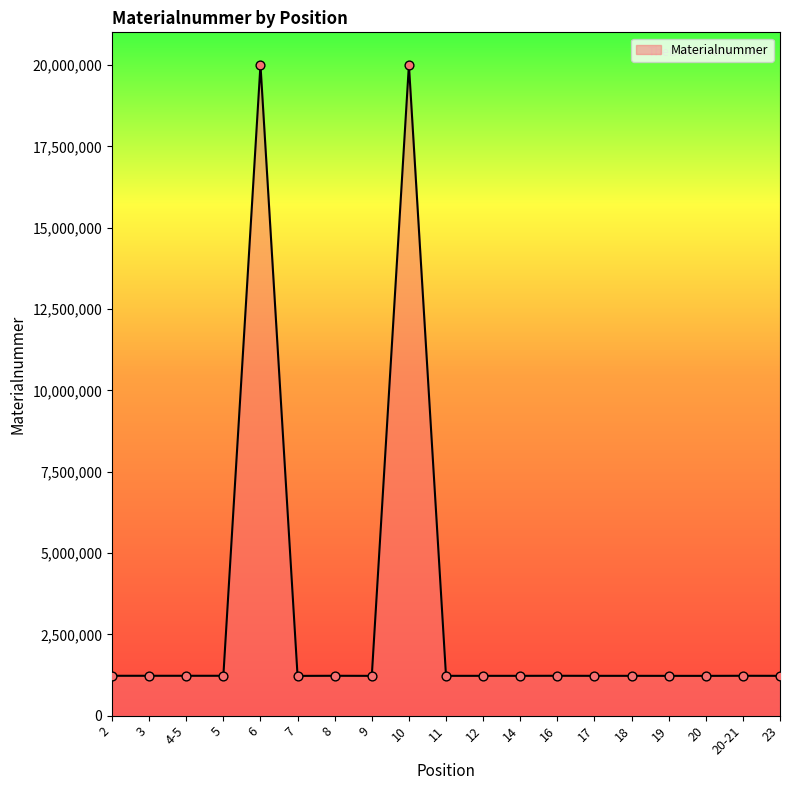

What is the change in value from 10 to 20?

-18780499